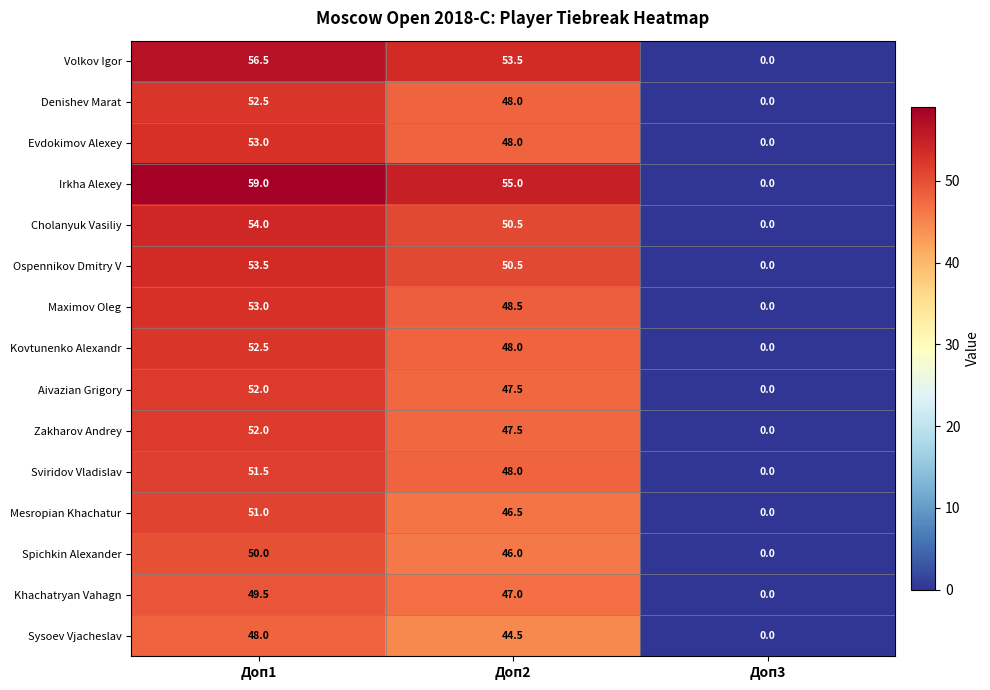

At which category is the sum across all series the highest?

Доп1